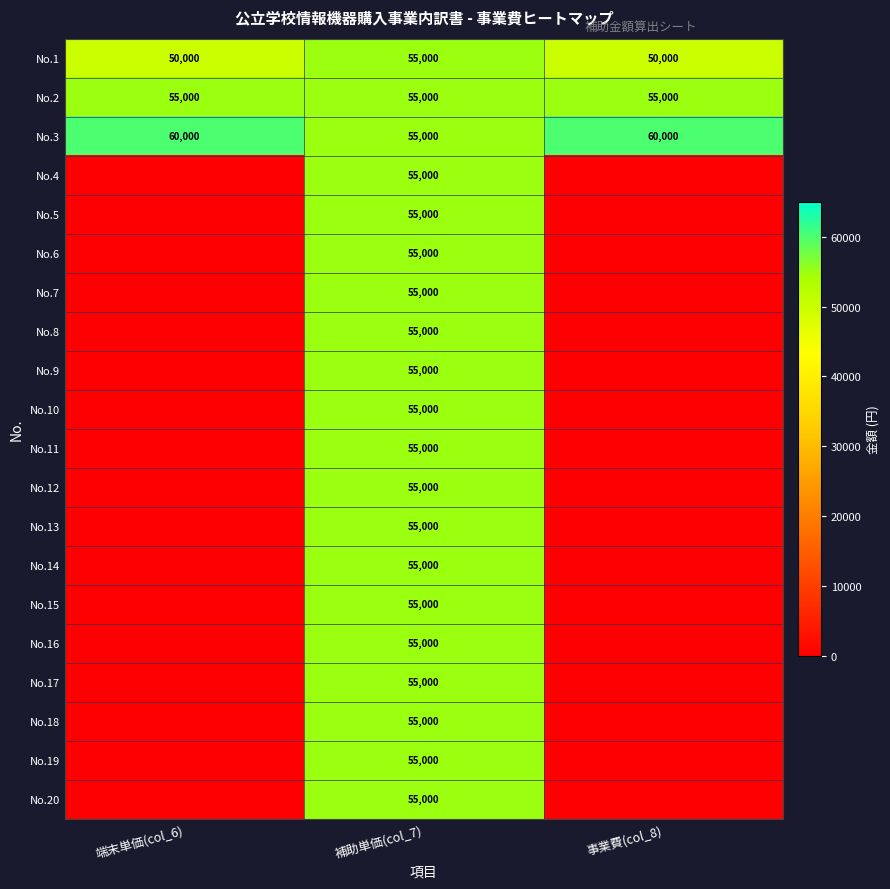

True or false: No.9 has a value of 55000 at 補助単価(col_7).

True